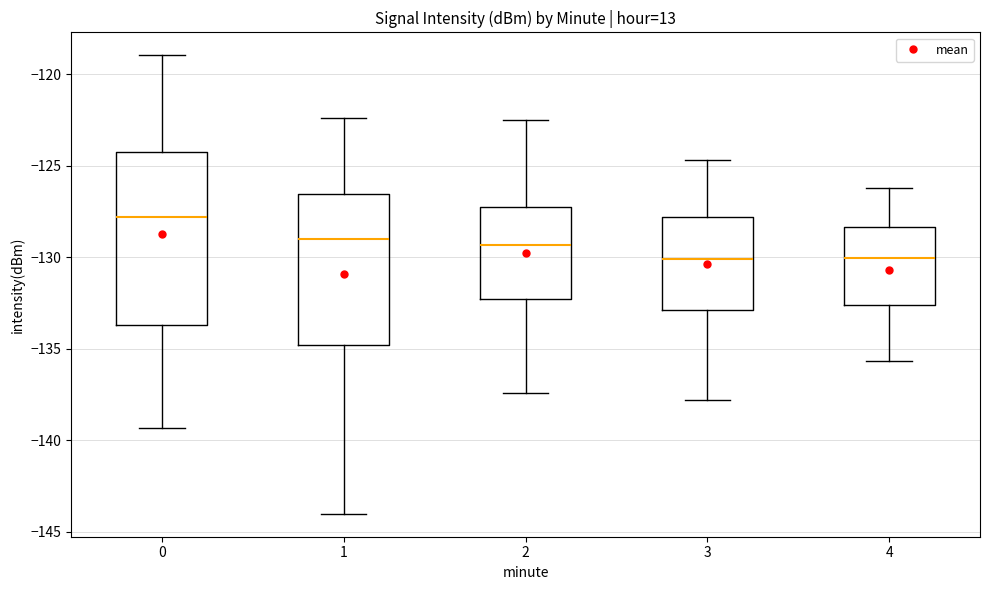

Comparing the boxes themselves (not the whiskers), which one is the tallest?

0